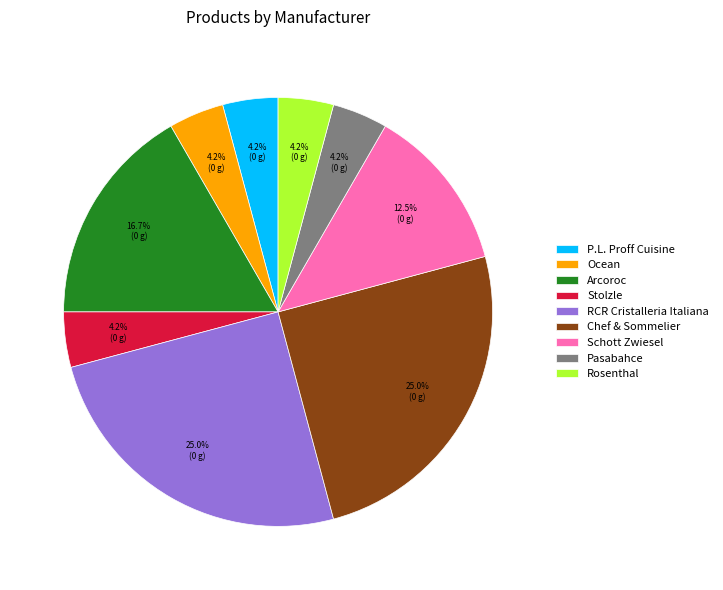

How many segments does this pie chart have?

9